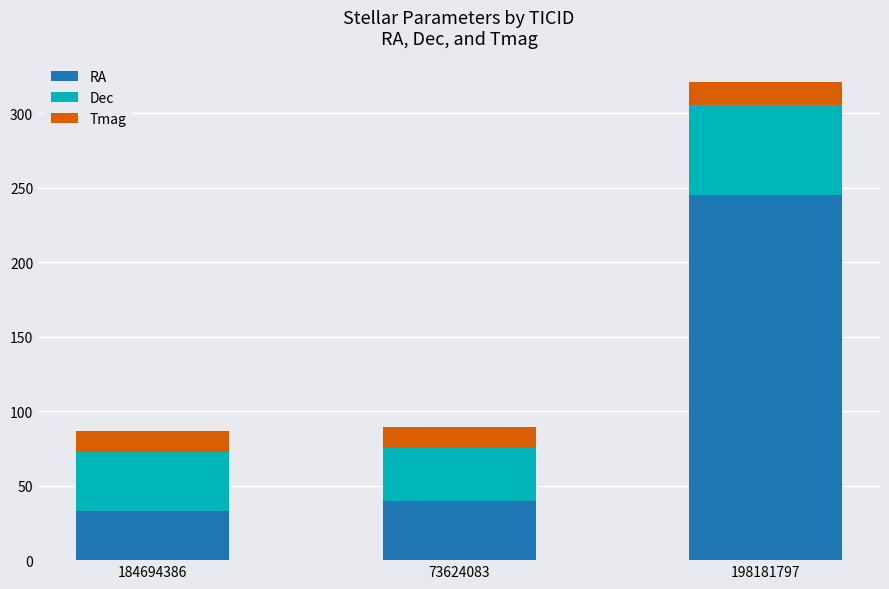

Rank the categories by RA value from lowest to highest.

184694386, 73624083, 198181797